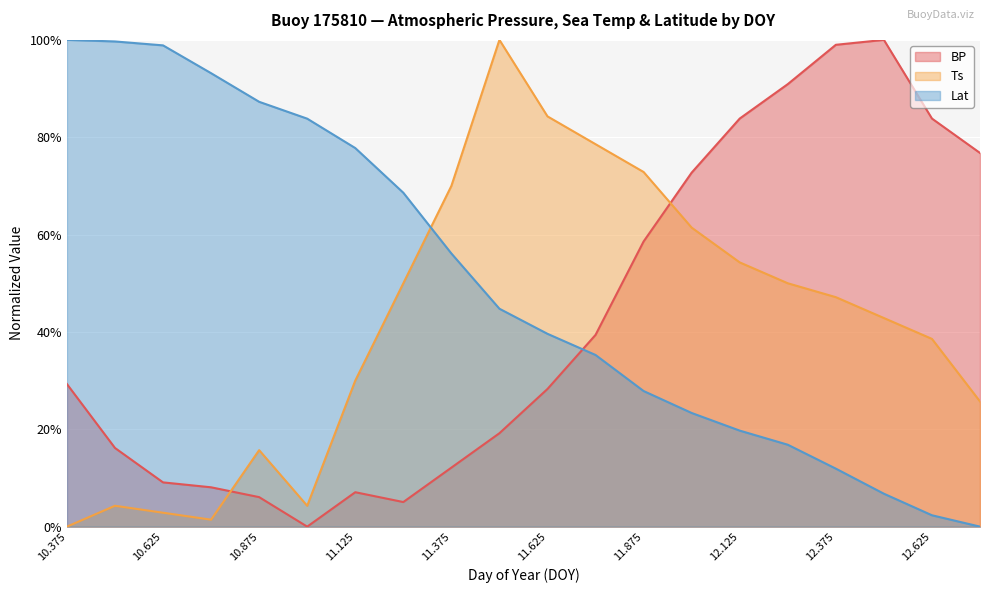

What are all the series names shown in the legend?

BP, Ts, Lat